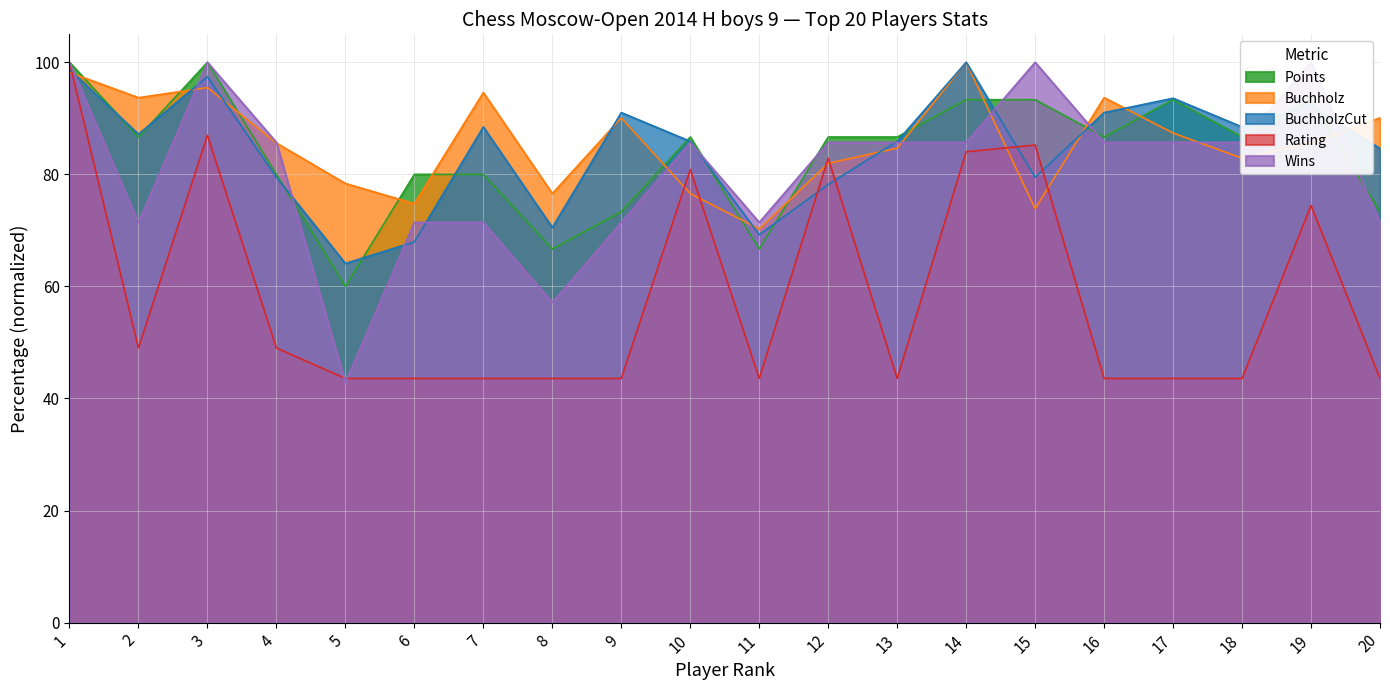

The value of Rating at 16 is 43.6. True or false?

True